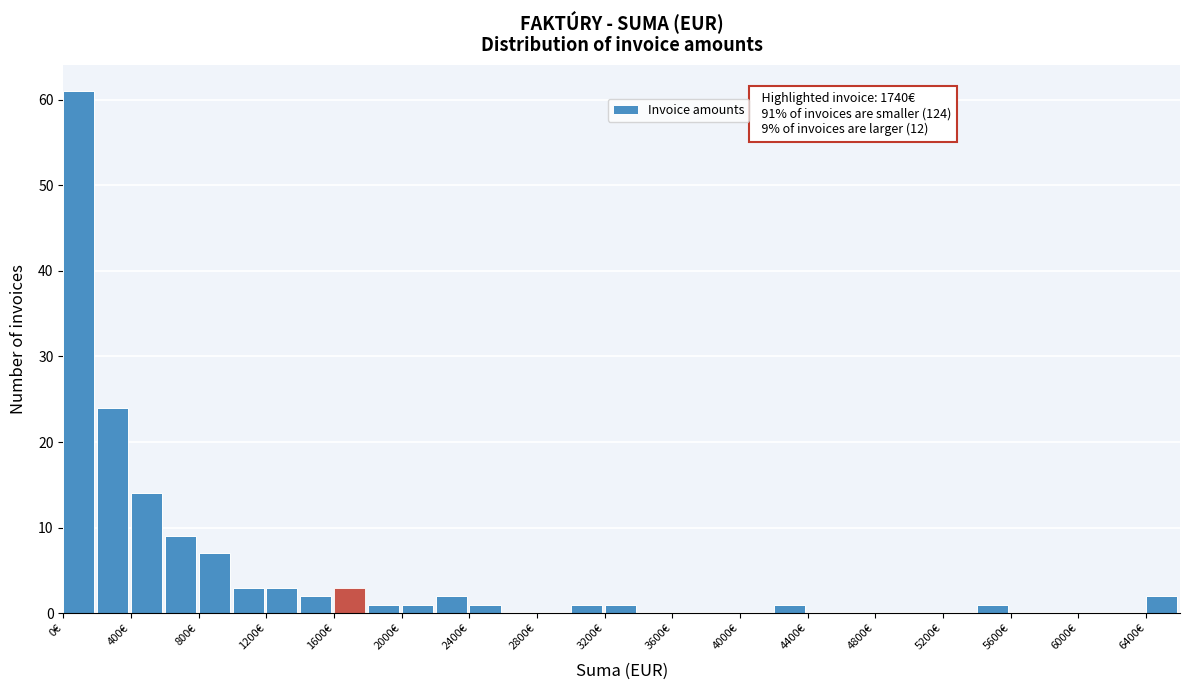

Over which range of the x-axis is the bar tallest?

0 to 200